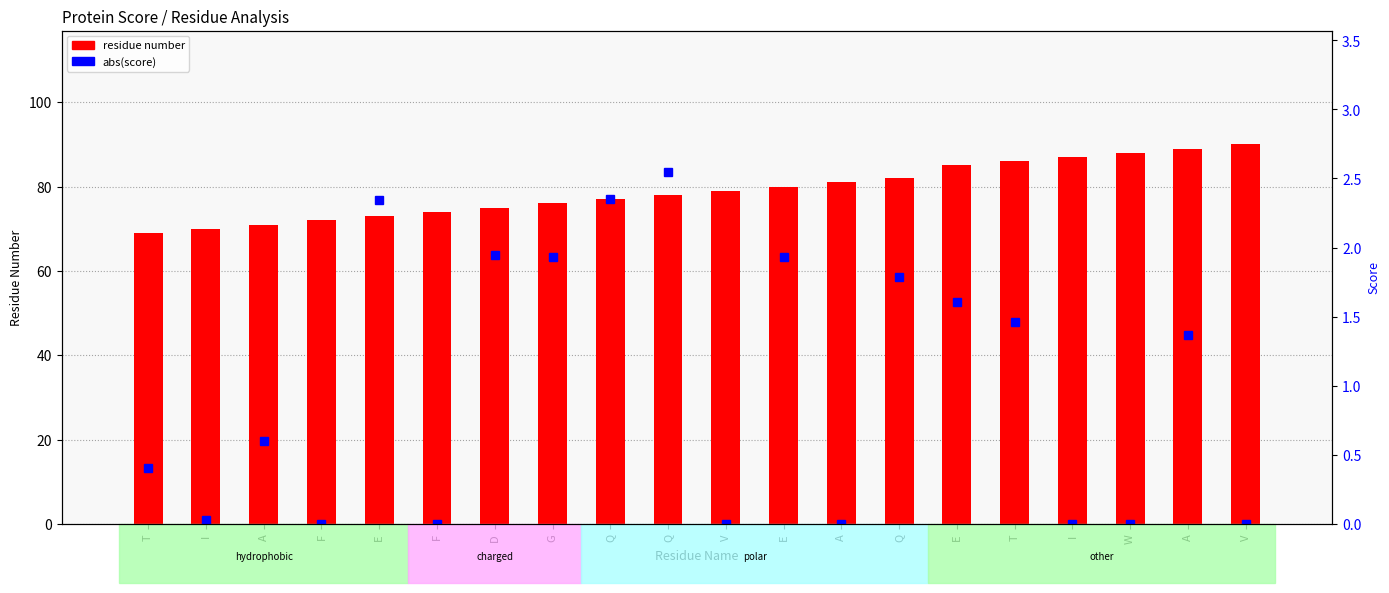

At which category is the sum across all series the highest?

A